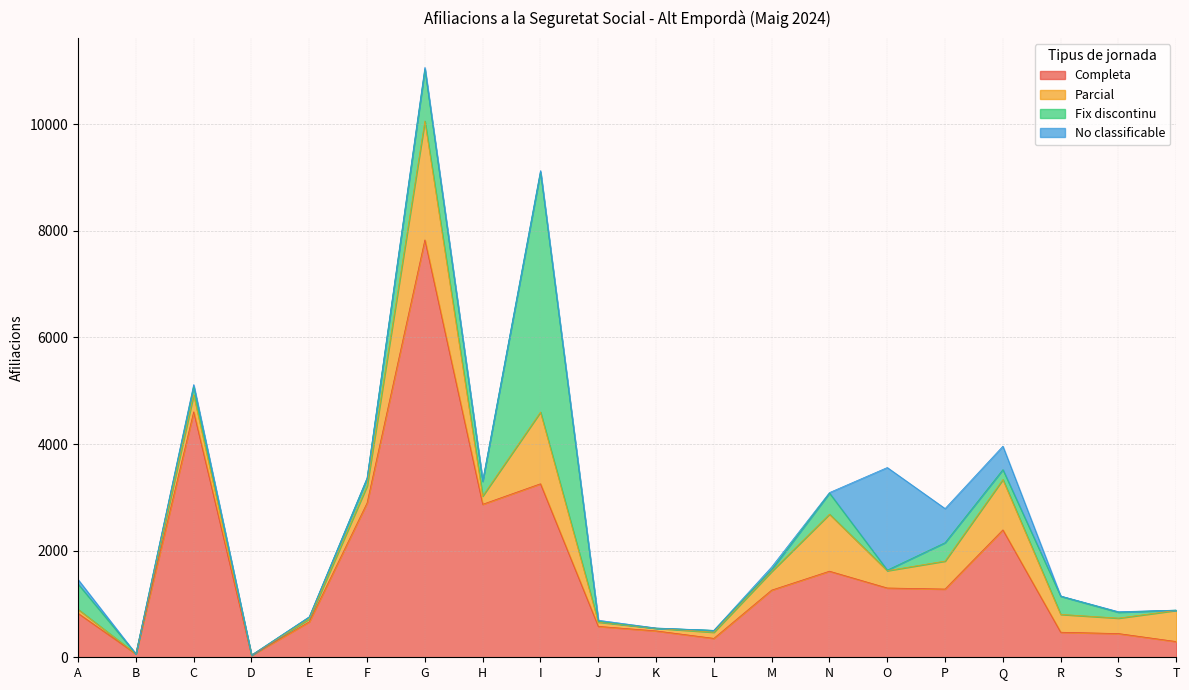

How many intersections are there between Parcial and Completa?

1